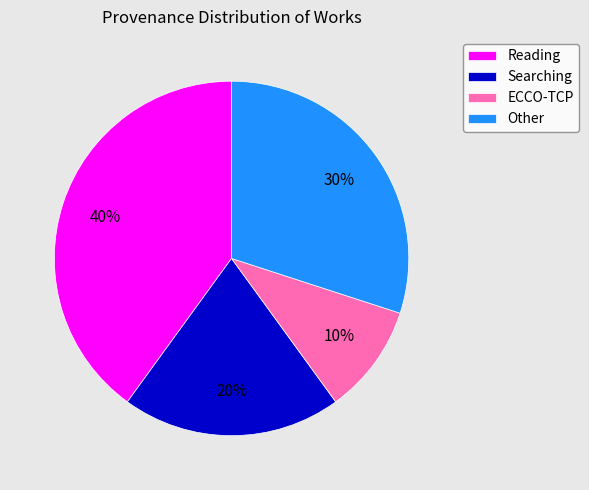

Which category has the smallest portion of the pie?

ECCO-TCP